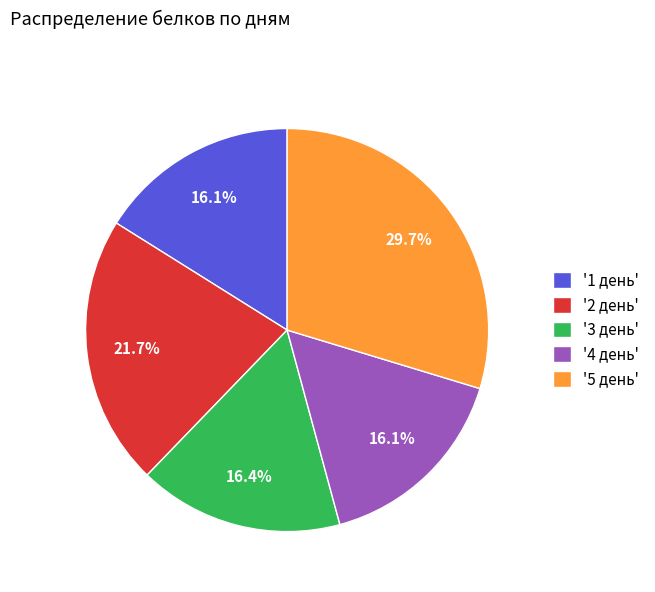

Does '1 день' represent more than half of the total?

No